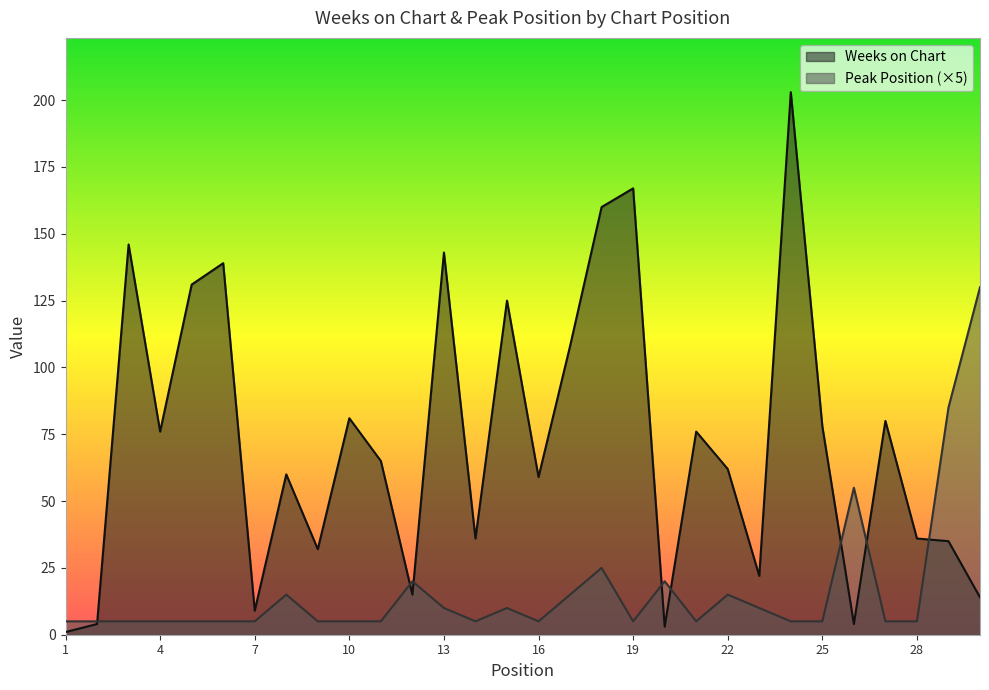

How many times do Peak Position and Weeks on Chart cross each other?

8